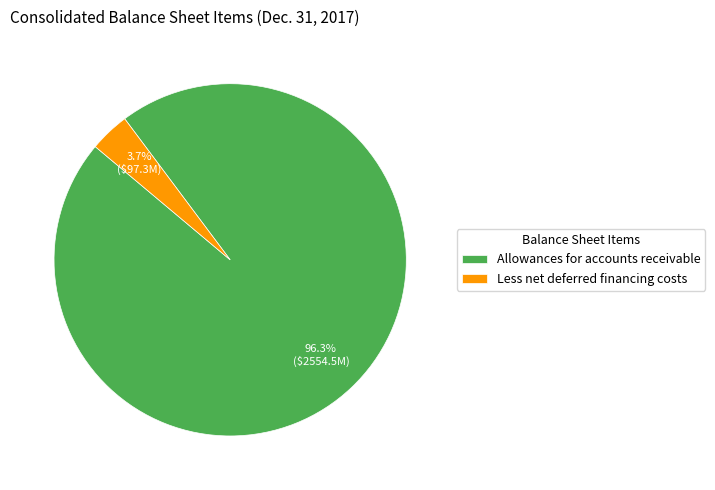

How many segments does this pie chart have?

2